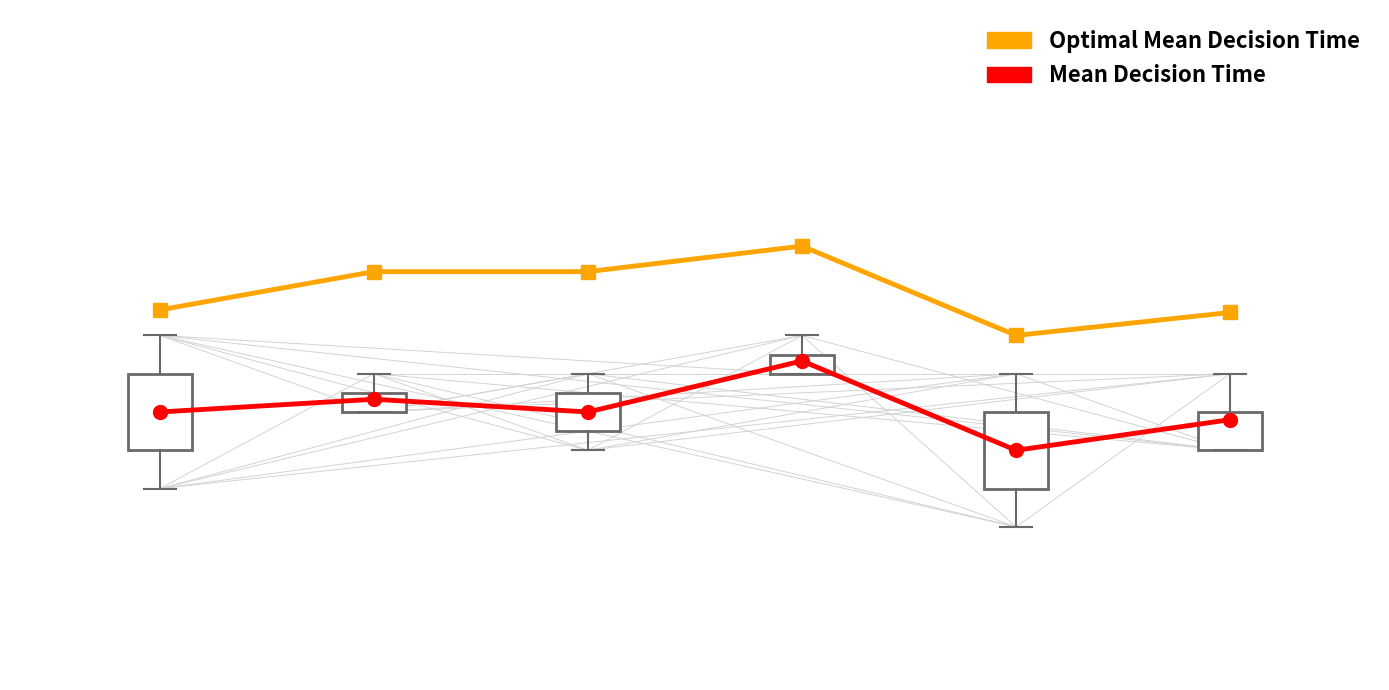

Does the chart have visible grid lines?

No